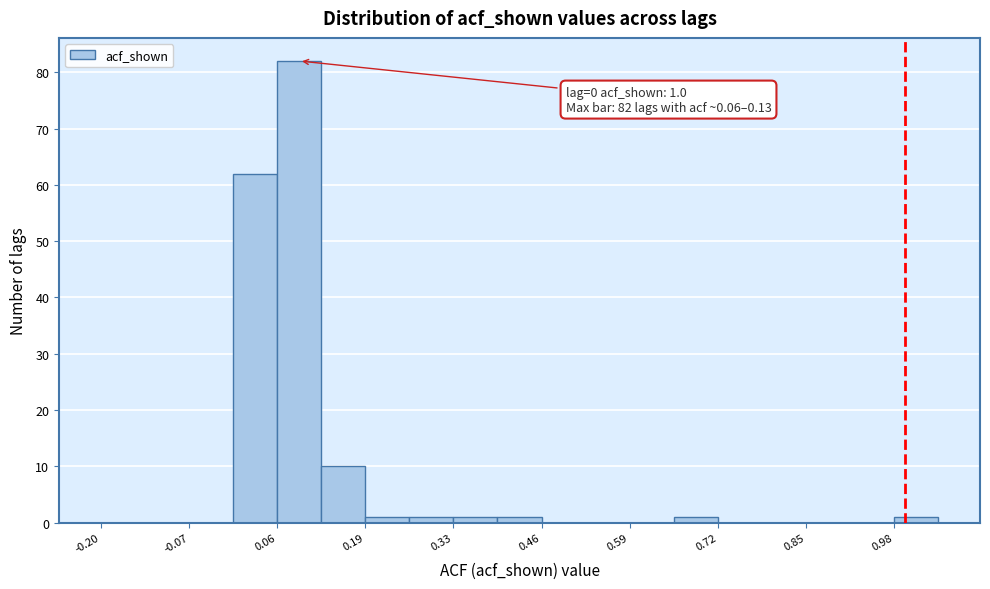

Read against the x-axis, roughly where is the centre of the tallest bar?

0.10